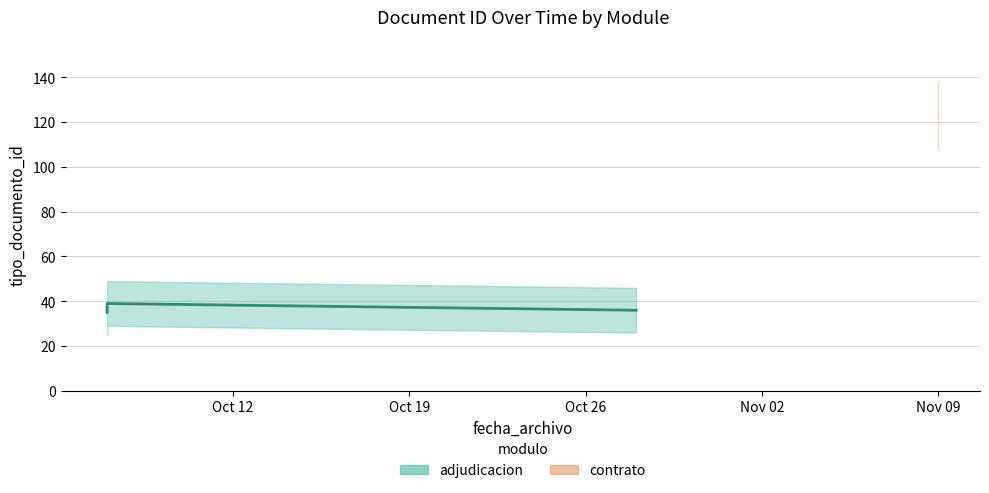

What is the value of the 3rd point from the left?

36